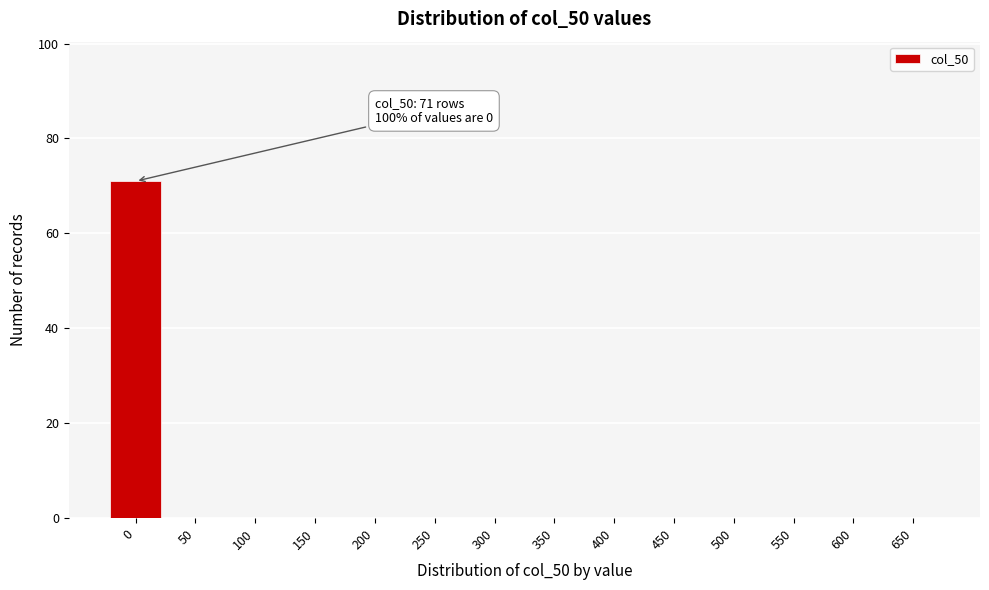

Reading left to right, list all the values displayed in this chart.

0=71	50=0	100=0	150=0	200=0	250=0	300=0	350=0	400=0	450=0	500=0	550=0	600=0	650=0